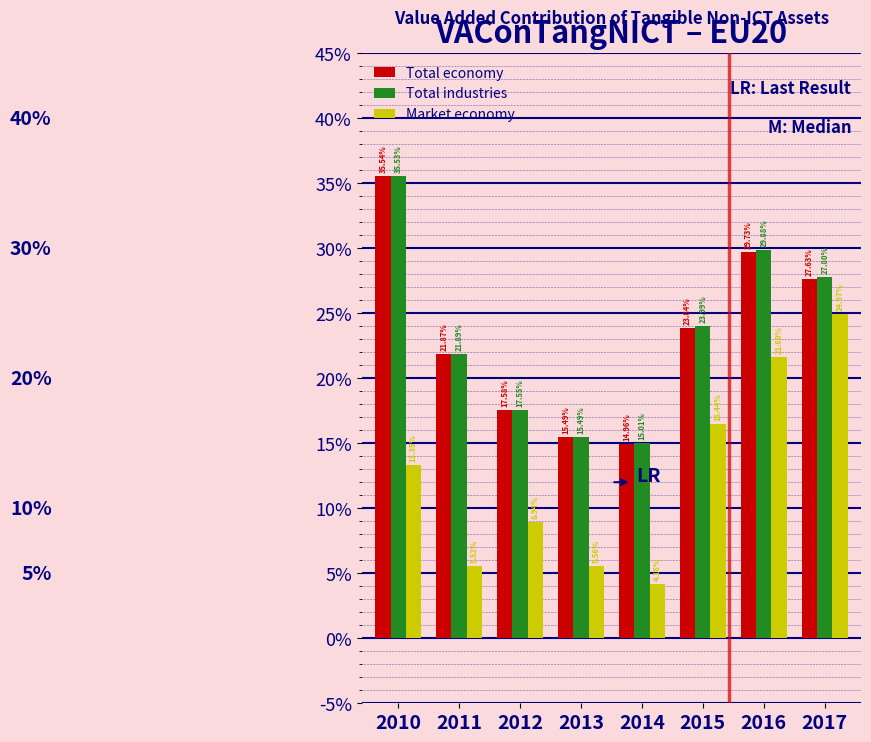

Does the chart contain any negative values?

No